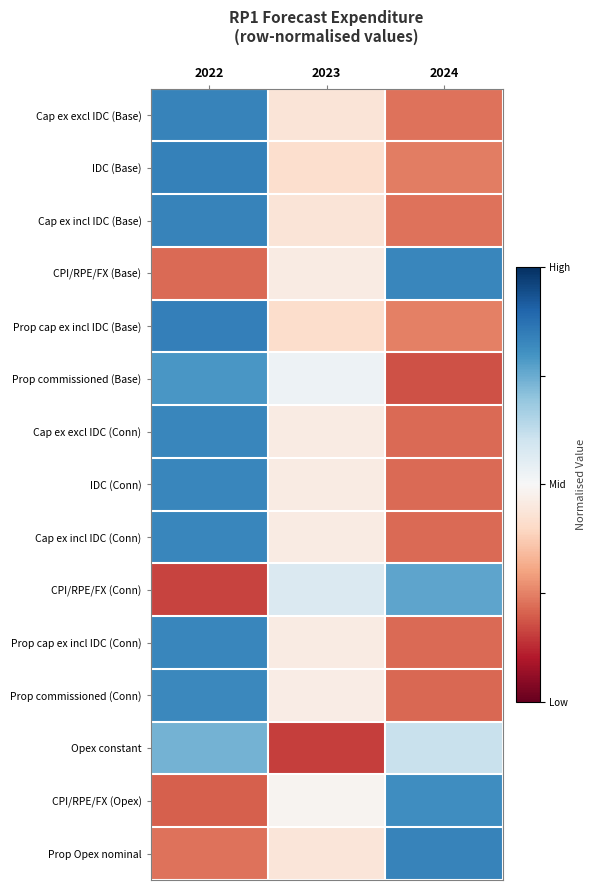

Rank the series at 2024 from highest to lowest value.

Prop Opex nominal, CPI/RPE/FX (Base), CPI/RPE/FX (Opex), CPI/RPE/FX (Conn), Opex constant, Prop cap ex incl IDC (Base), IDC (Base), Cap ex incl IDC (Base), Cap ex excl IDC (Base), Cap ex excl IDC (Conn), Cap ex incl IDC (Conn), IDC (Conn), Prop cap ex incl IDC (Conn), Prop commissioned (Conn), Prop commissioned (Base)